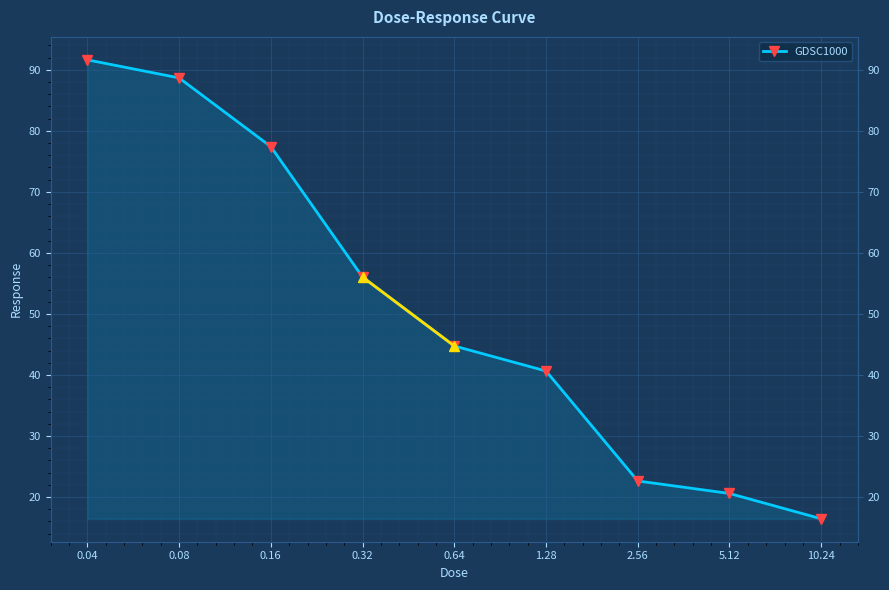

What is the label of the 2nd point from the left?

0.08